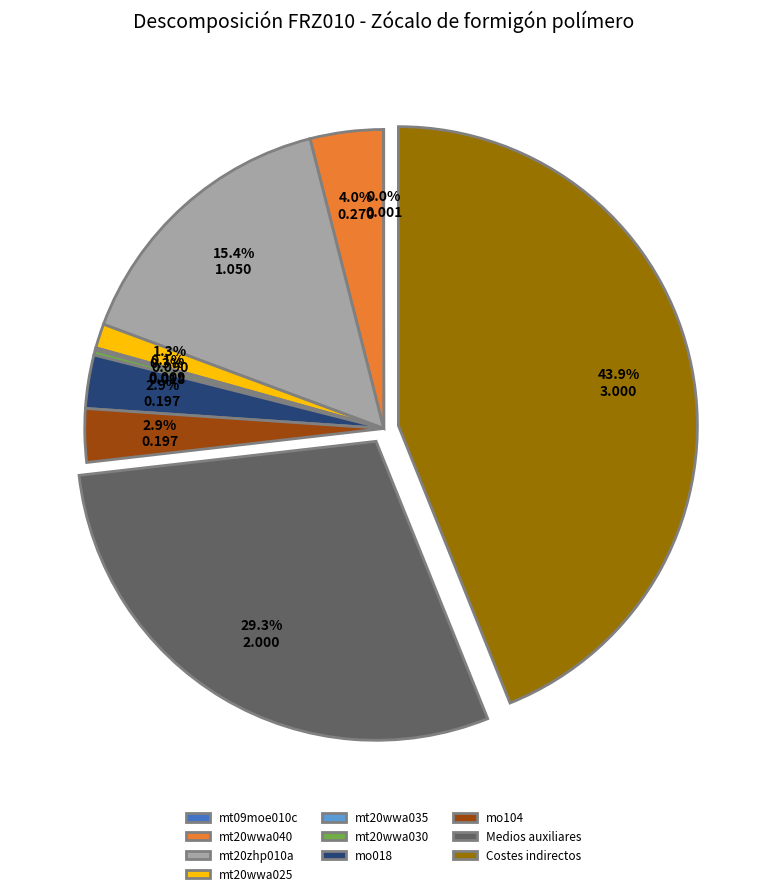

Which category has the biggest portion of the pie?

Costes indirectos